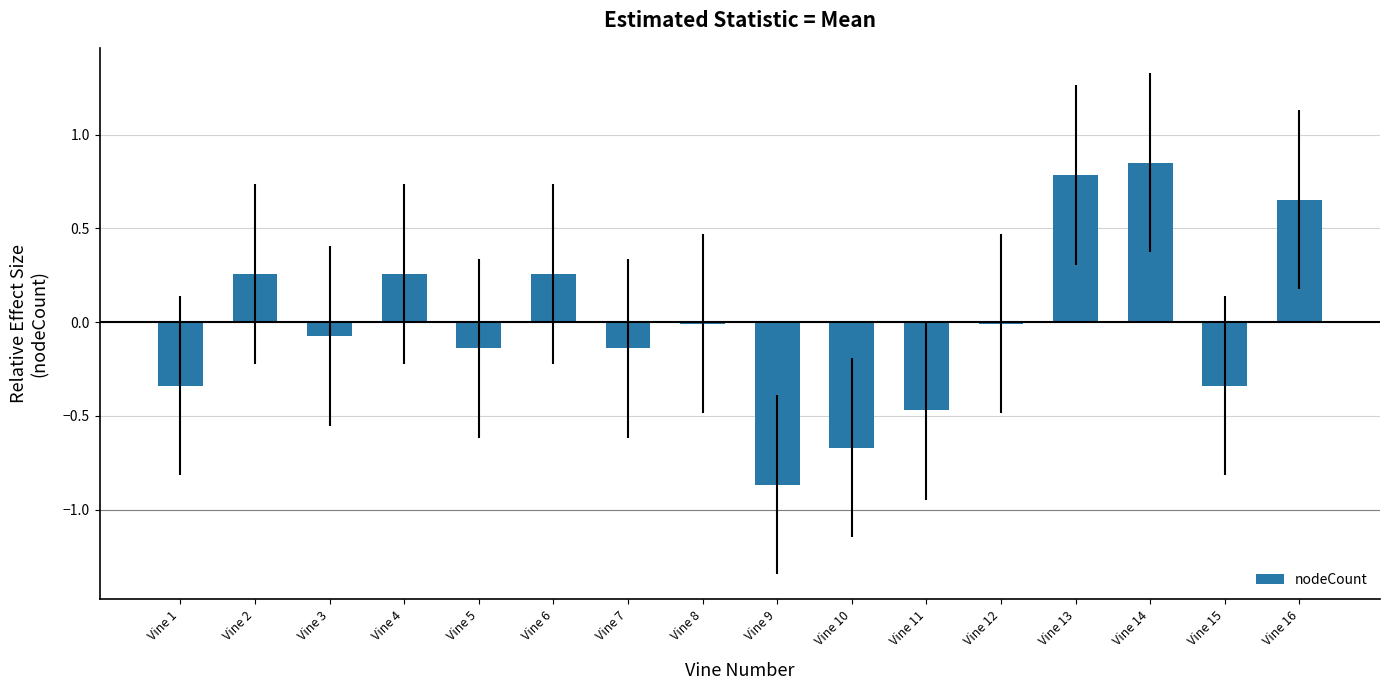

How many categories are shown in the chart?

16